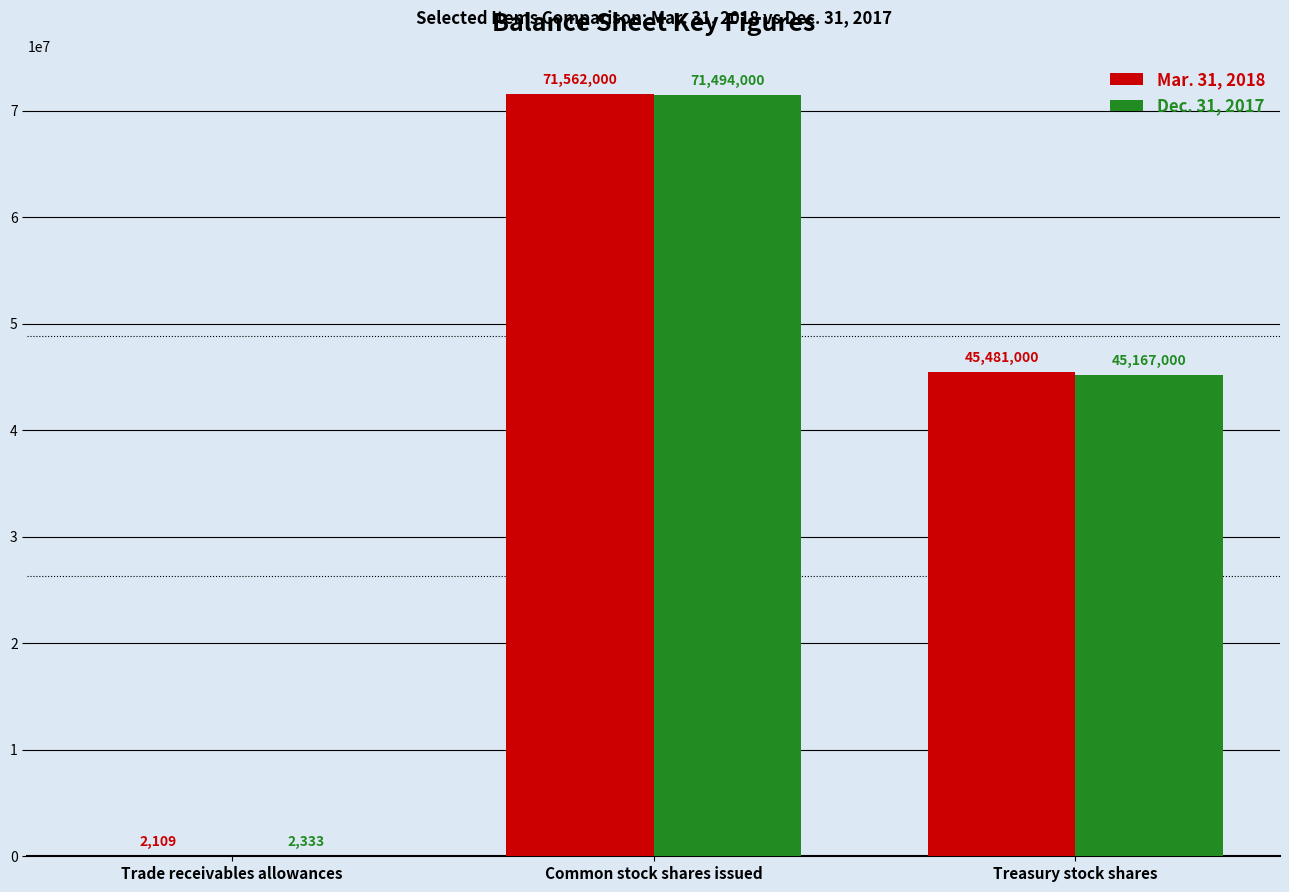

How many groups of bars are there?

3